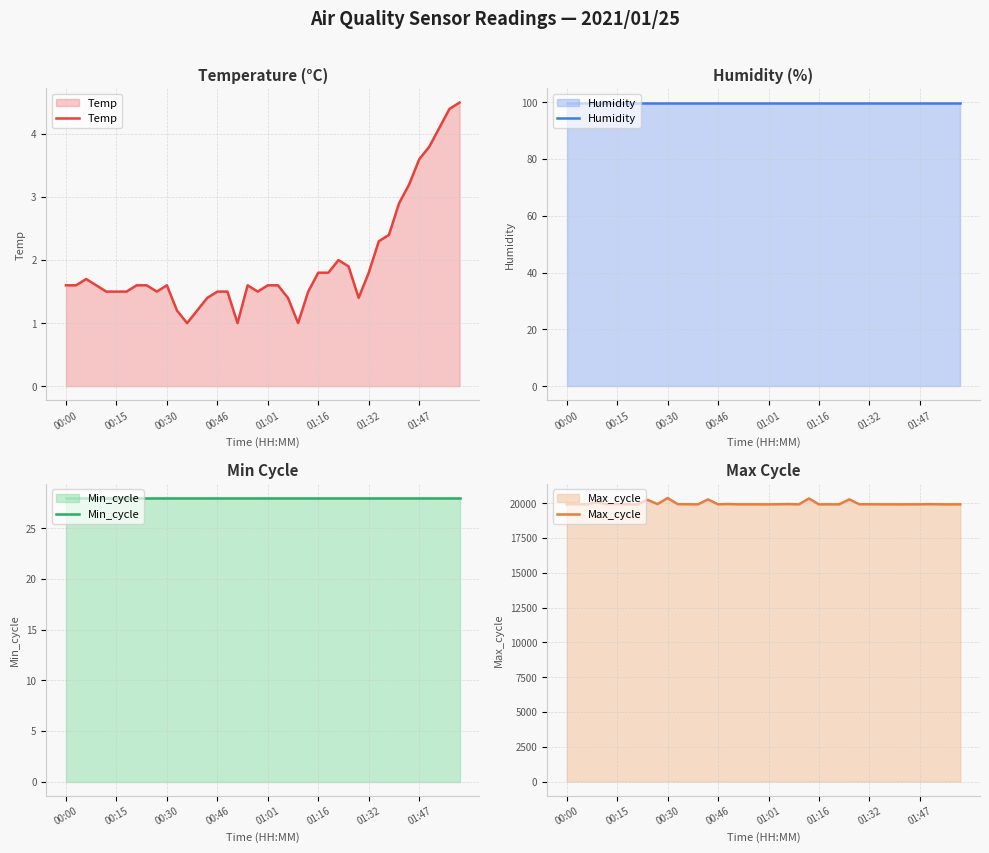

The value of Min_cycle at 28 is 28.0. True or false?

True